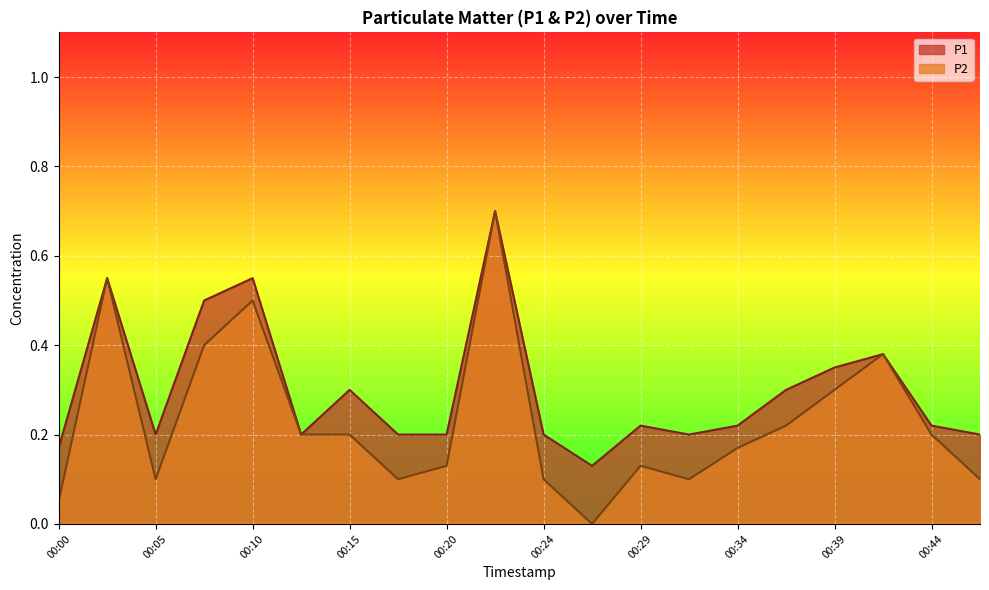

Rank the series by their maximum value, from lowest to highest.

P1, P2